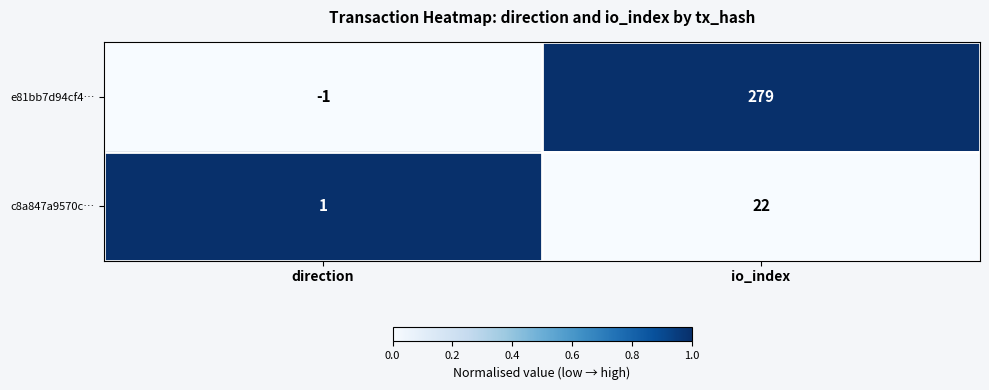

Which series has the widest spread of values?

e81bb7d94cf4…